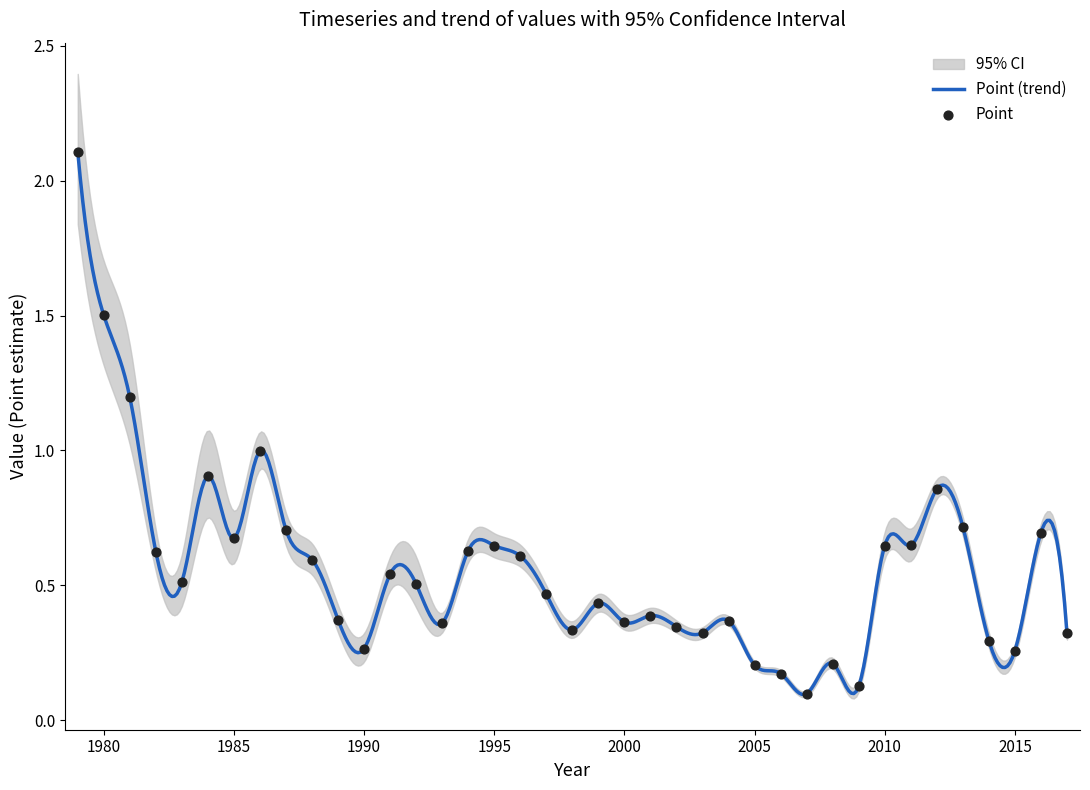

At how many categories does at least one series exceed 0?

39